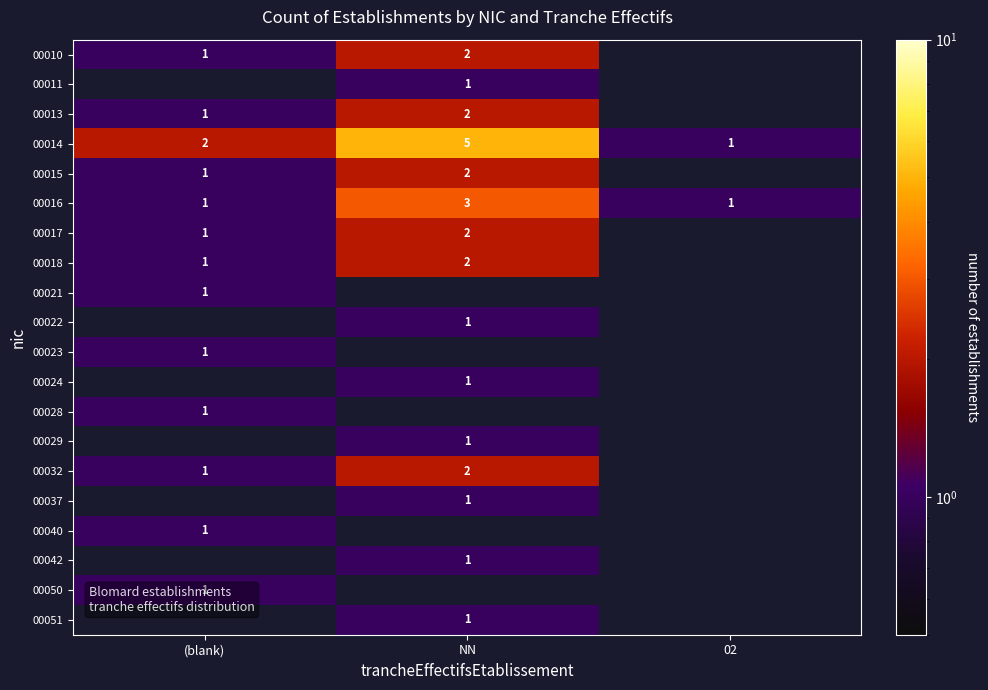

True or false: 00024 has a value of 1 at NN.

True